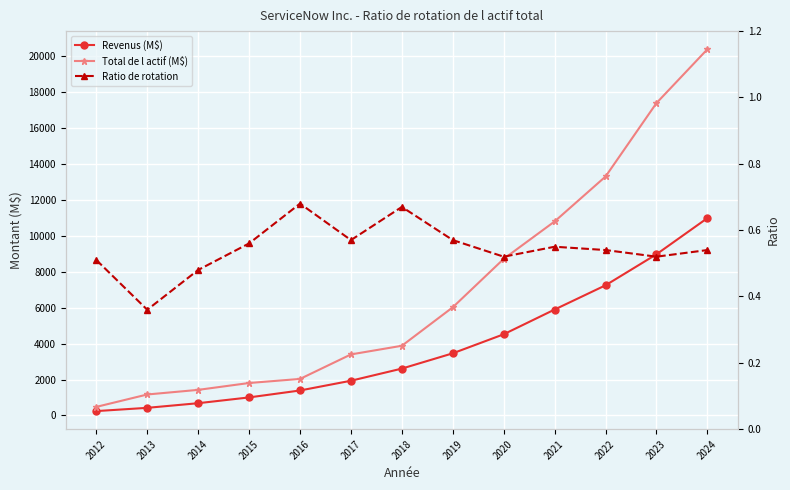

Reading left to right, extract all data points from this chart.

Revenus (M$): 244.0	425.0	683.0	1005.0	1391.0	1933.0	2609.0	3460.0	4519.0	5896.0	7245.0	8971.0	10984.0
Total de l actif (M$): 478.0	1168.0	1425.0	1807.0	2034.0	3398.0	3879.0	6022.0	8715.0	10798.0	13299.0	17387.0	20383.0
Ratio de rotation: 0.5	0.4	0.5	0.6	0.7	0.6	0.7	0.6	0.5	0.6	0.5	0.5	0.5